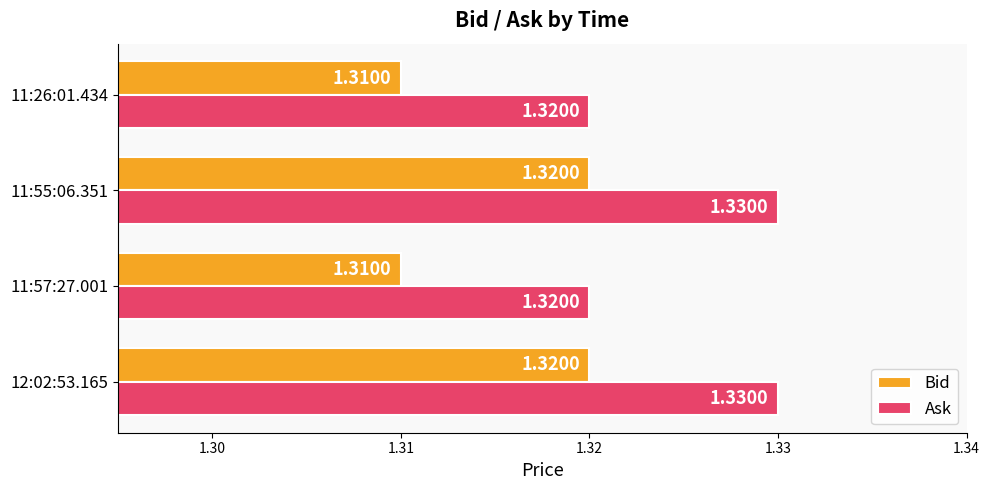

What is the sum of all Ask values?

5.3